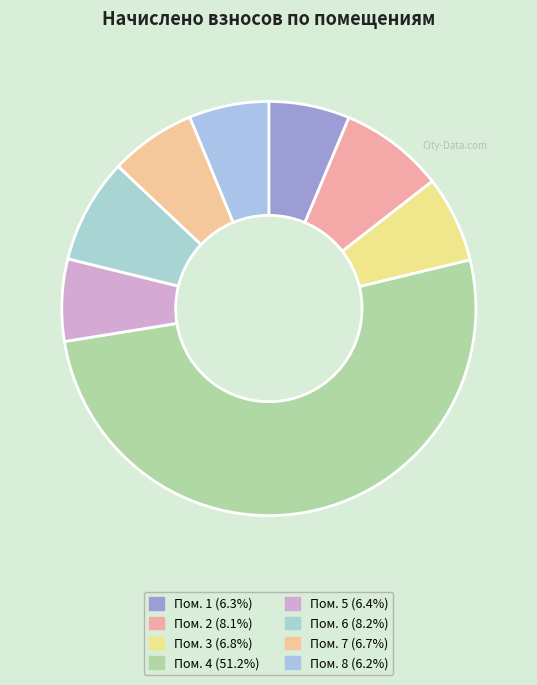

Is there any slice that represents more than half of the pie?

Yes